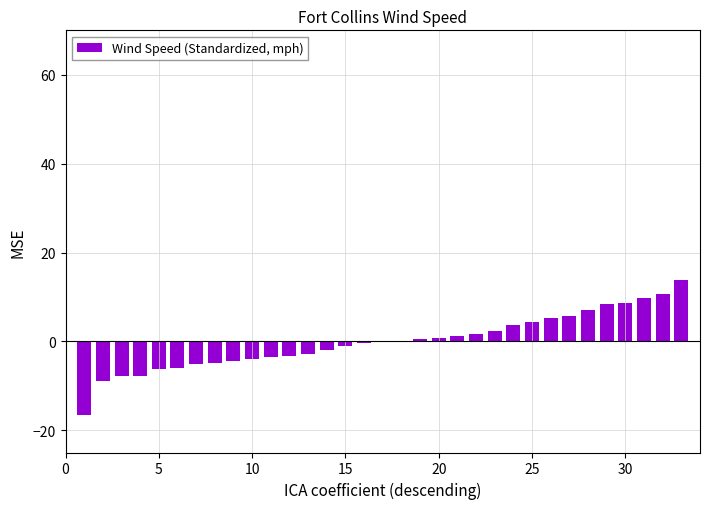

How many data points does each series have?

33